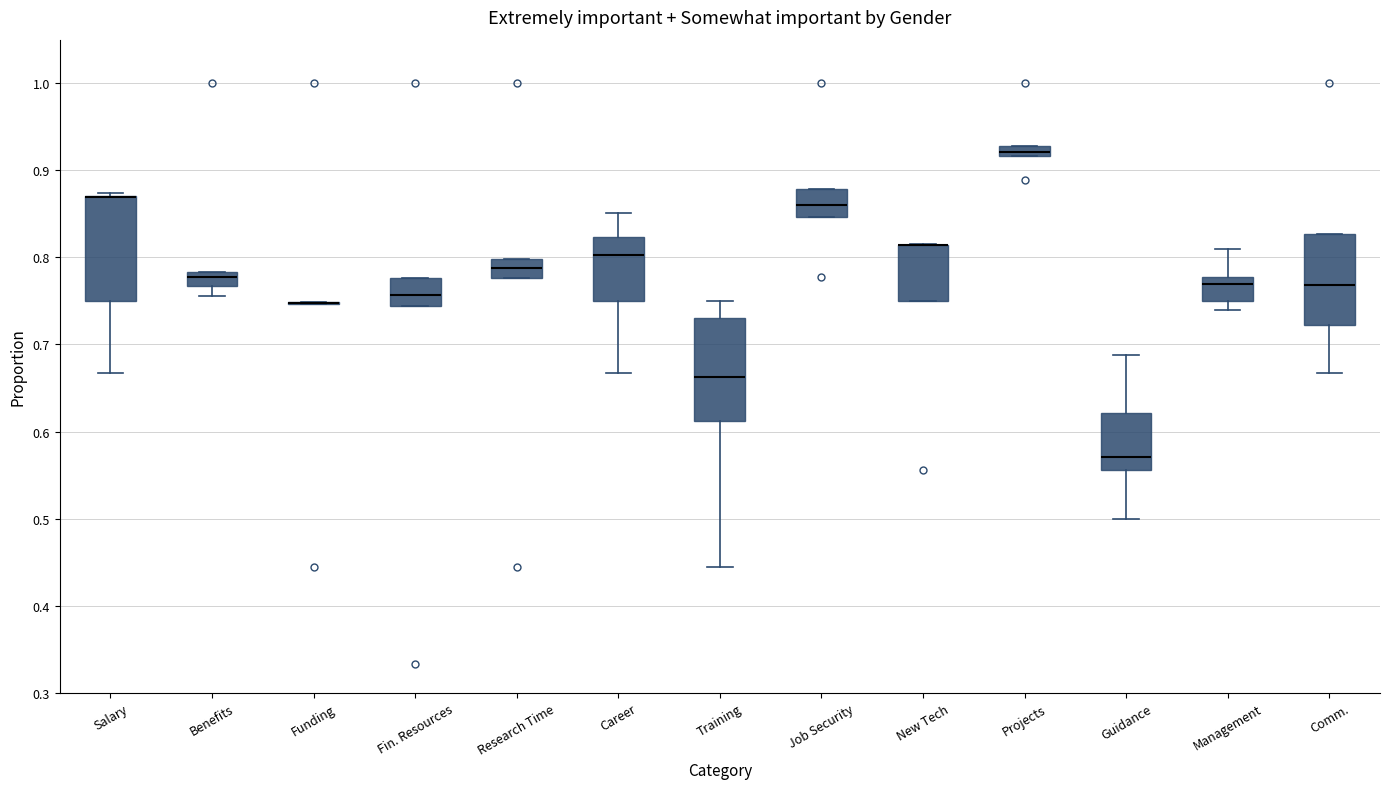

Where is the upper edge of the box for Benefits on the y-axis? The values are not printed on the chart, so give them approximately, as read against the axis.

0.78